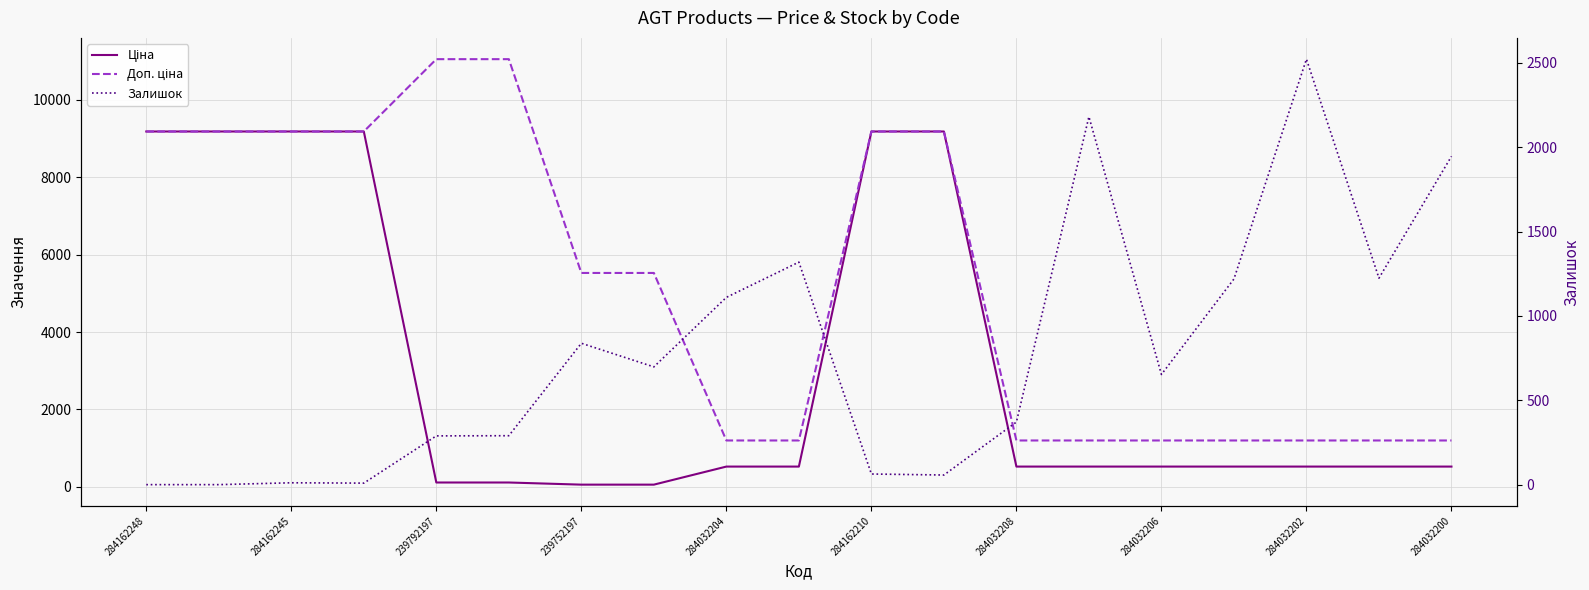

Which series ends up on top after the final intersection of Ціна and Залишок?

Залишок